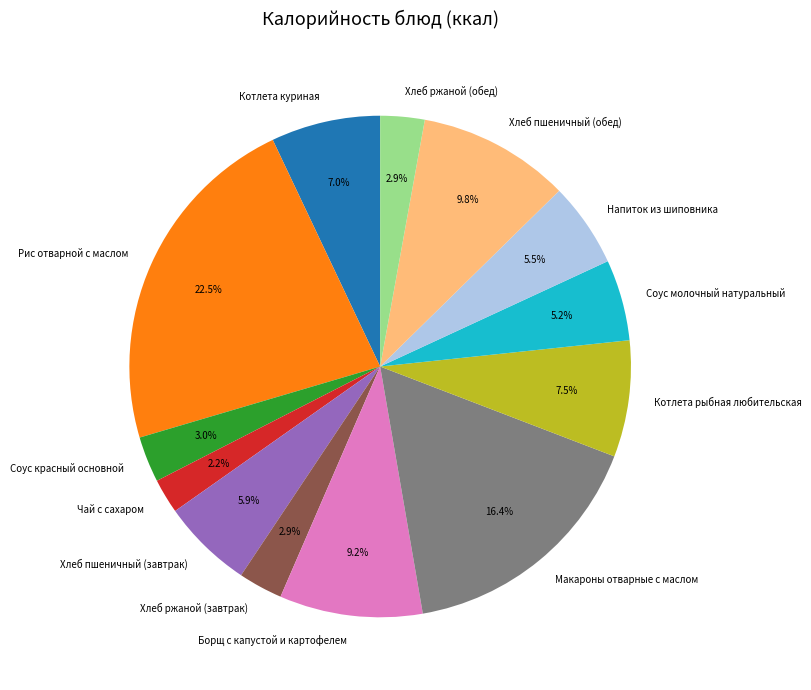

Count the number of slices in the pie.

13